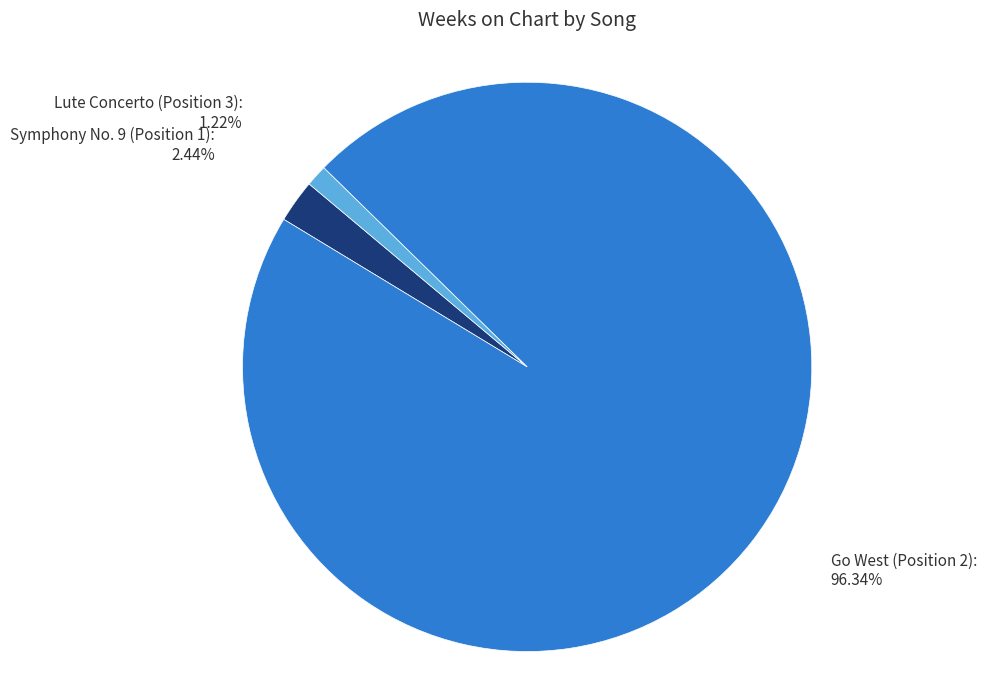

Do Symphony No. 9 (Position 1) and Go West (Position 2) together represent more than half of the pie?

Yes